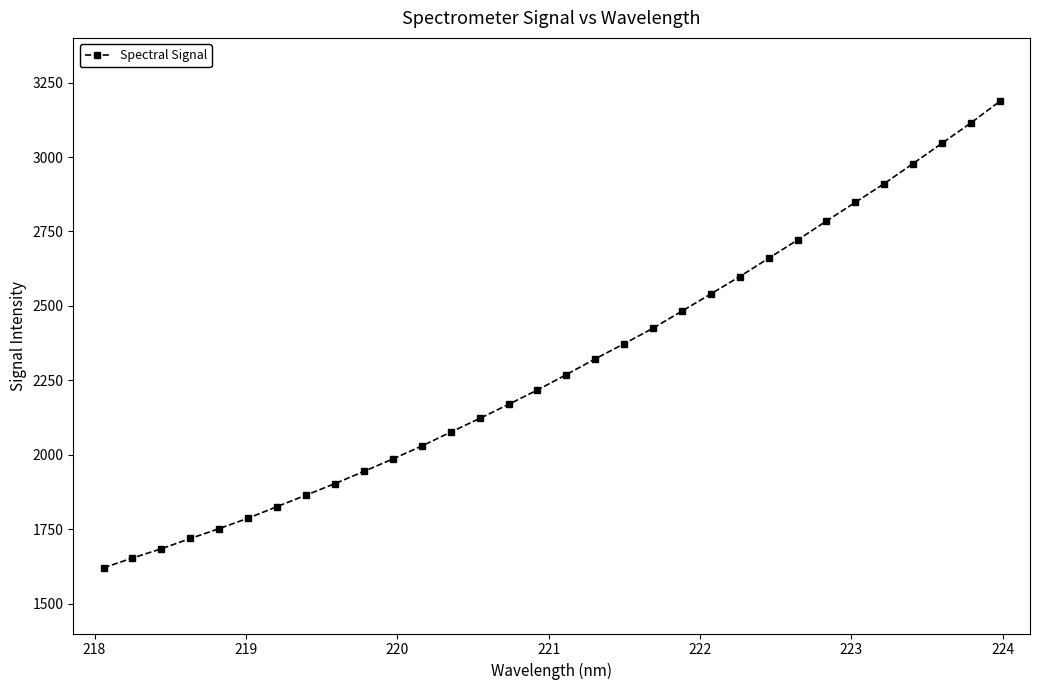

What is the difference between the maximum and minimum values?

1566.0